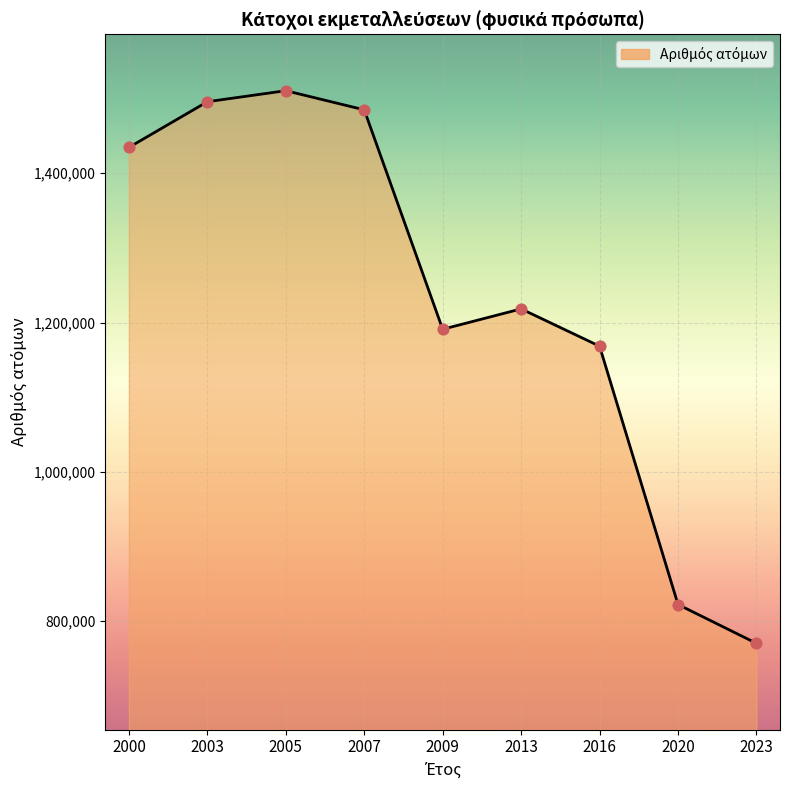

What is the change in value from 2000 to 2016?

-266180